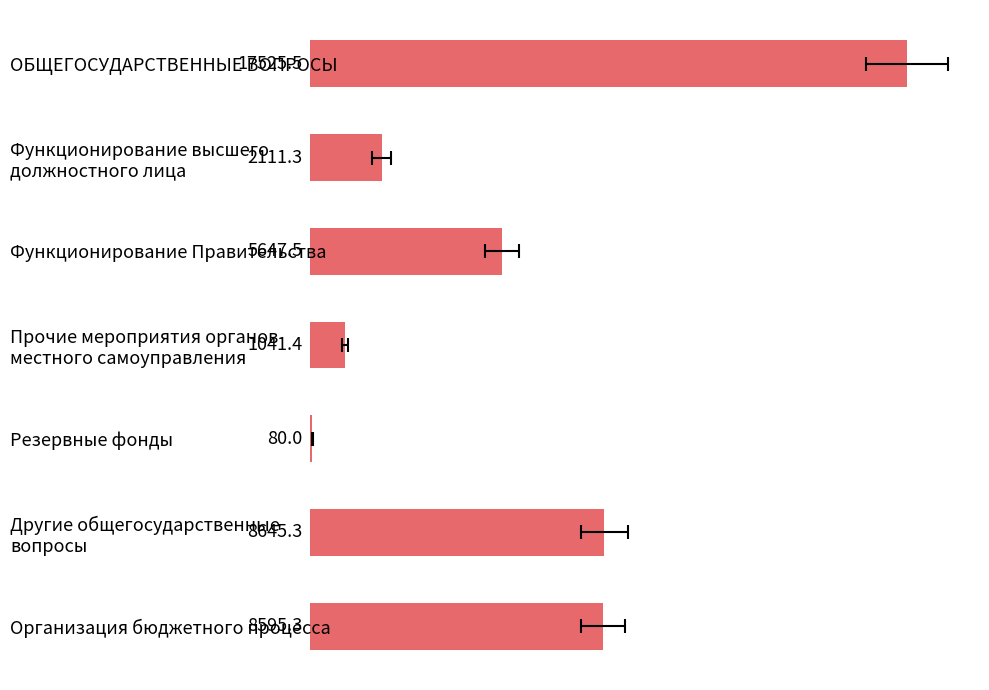

The value at Резервные фонды is 115.7. True or false?

False